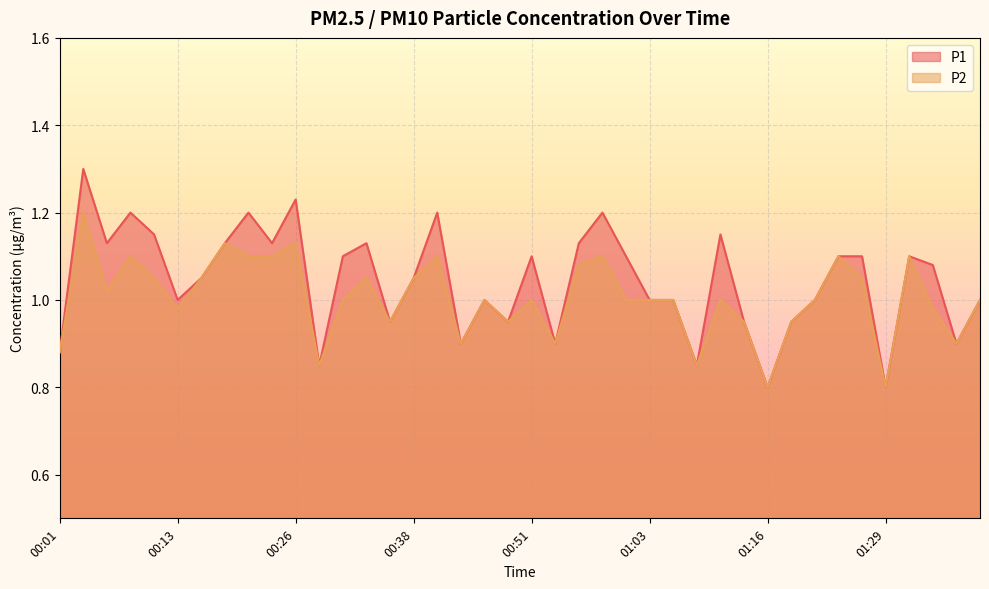

True or false: P2 has more than 2 points higher than both neighbors.

True